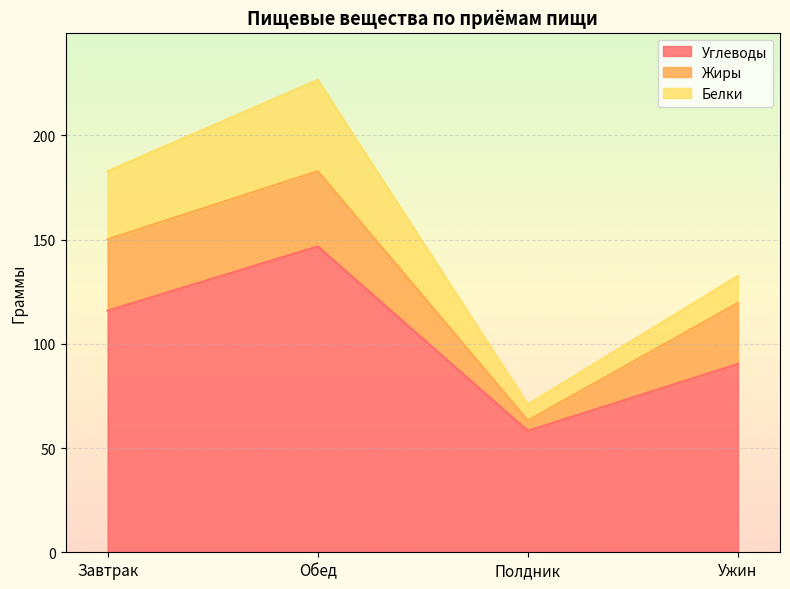

Between which two adjacent categories do Жиры and Белки first intersect?

Завтрак and Обед